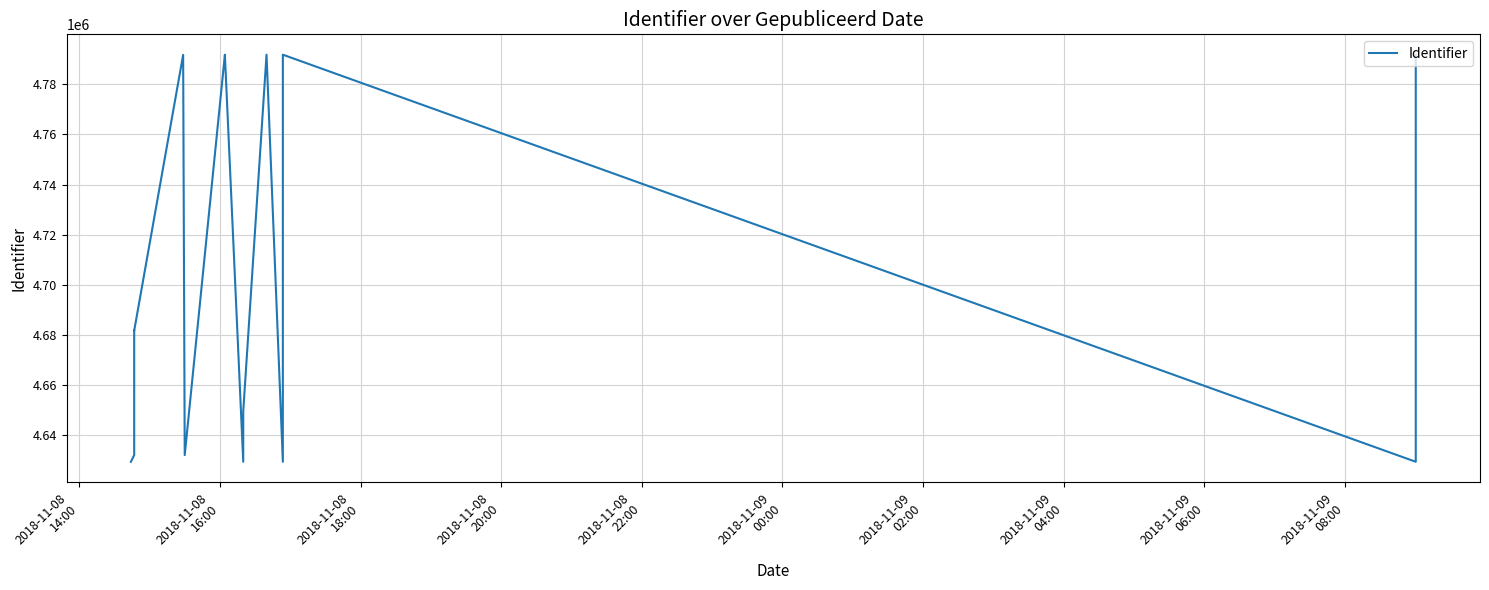

How many series are shown in this chart?

1